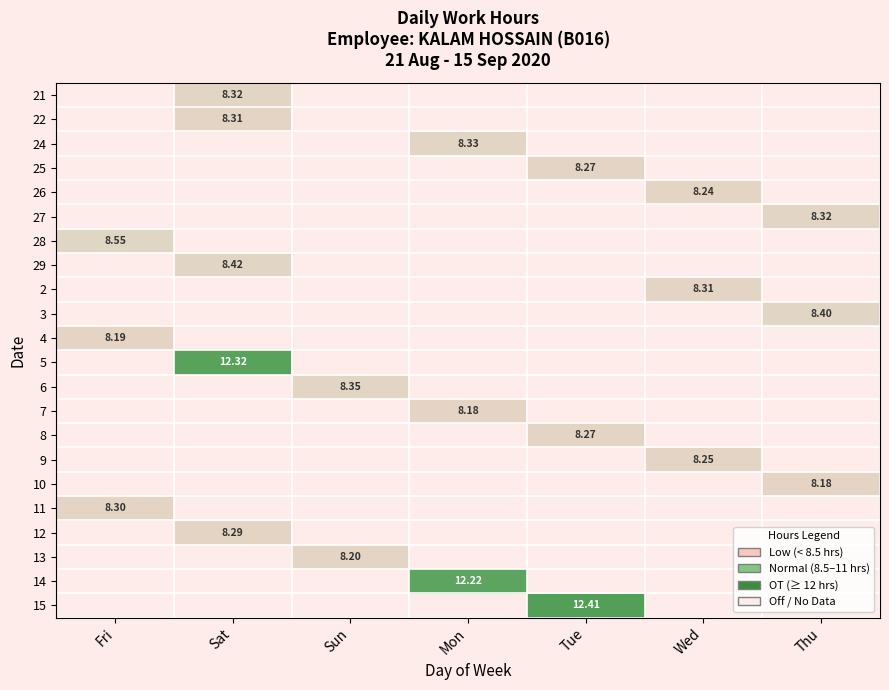

The value of 6 at Thu is 5.4. True or false?

False